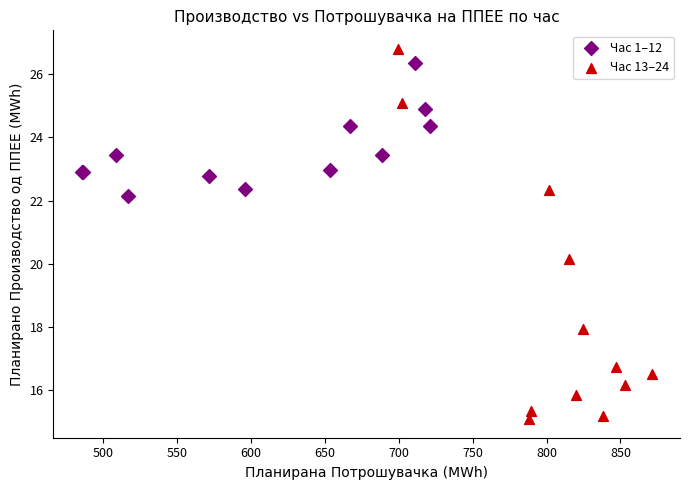

Which series reaches the minimum Y coordinate?

Час 13–24